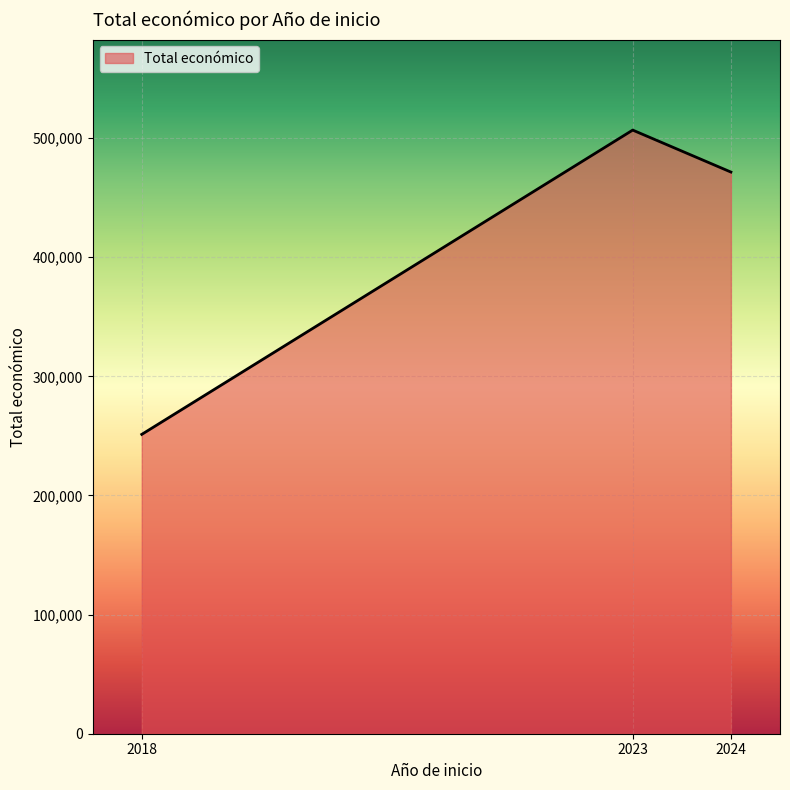

The value at 2018 is 251272. True or false?

True